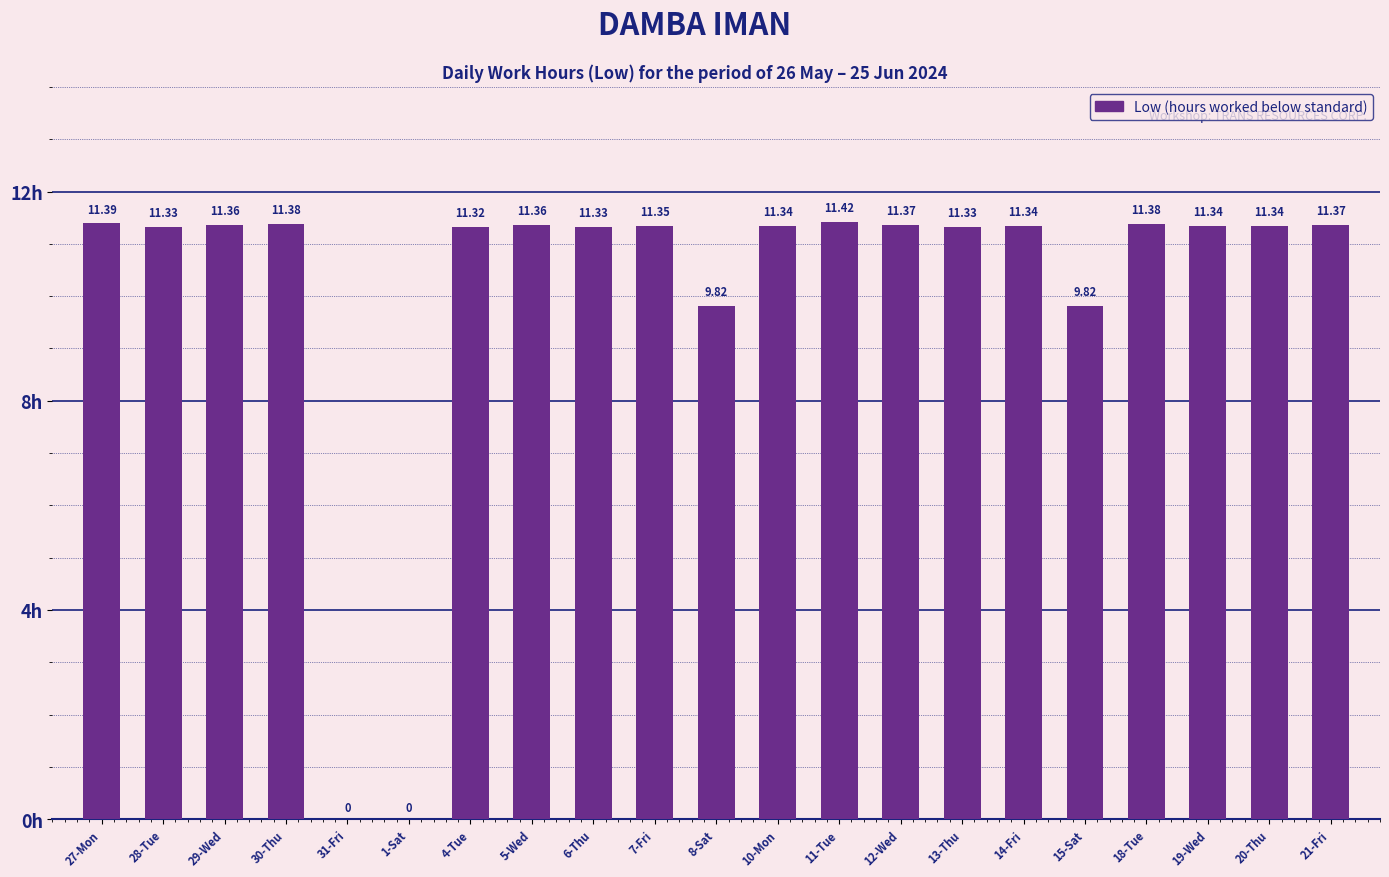

Approximately how many times larger is the value at 12-Wed compared to 11-Tue?

1.0